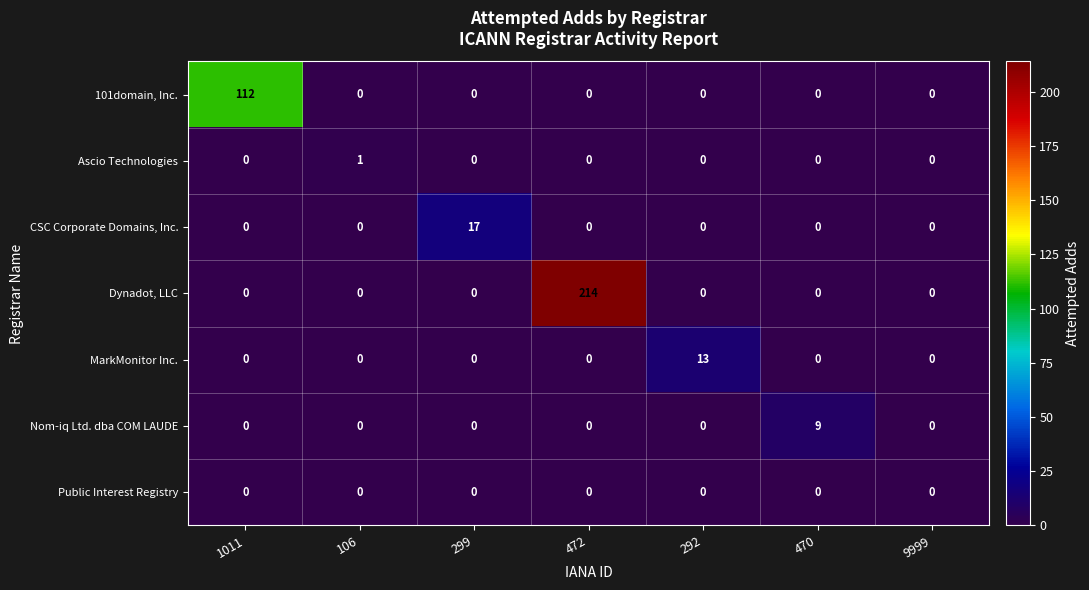

Count the number of categories in the chart.

7